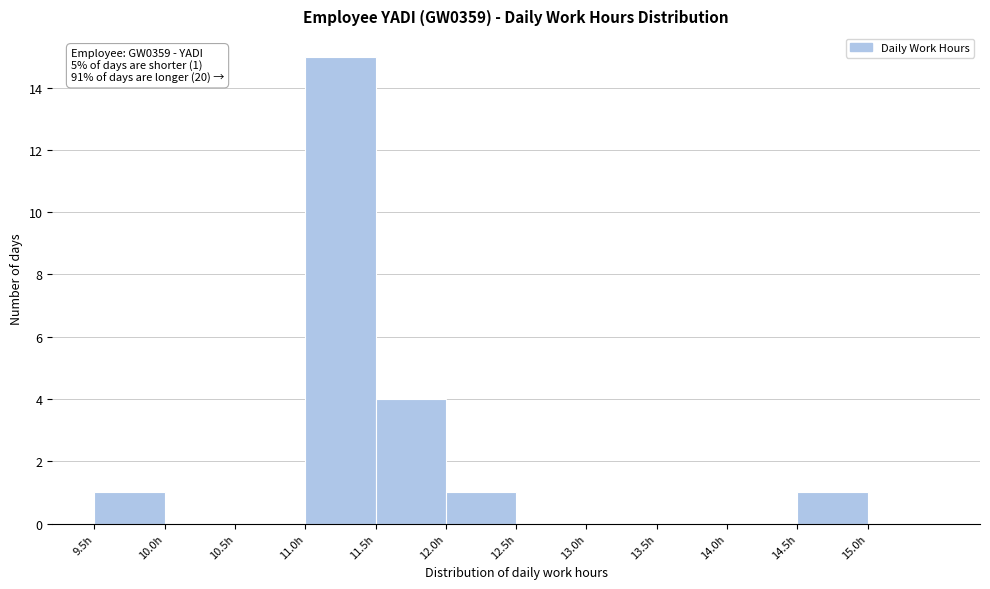

Which range on the x-axis has the tallest bar?

11.0 to 11.5